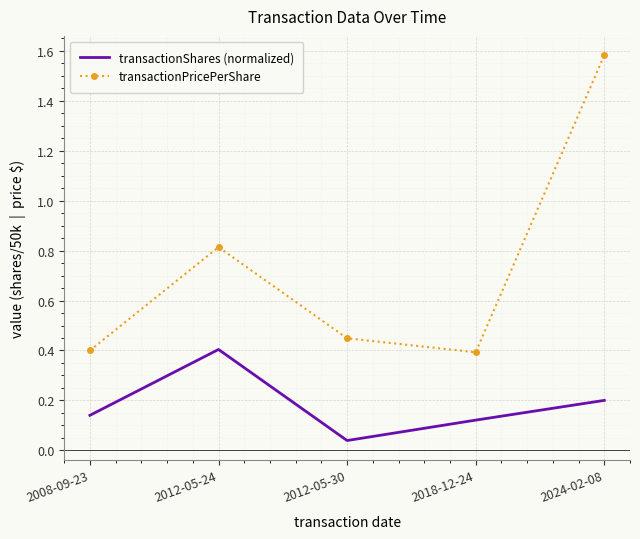

The transactionShares (normalized) series shows 0.1 at 2024-02-08. True or false?

False